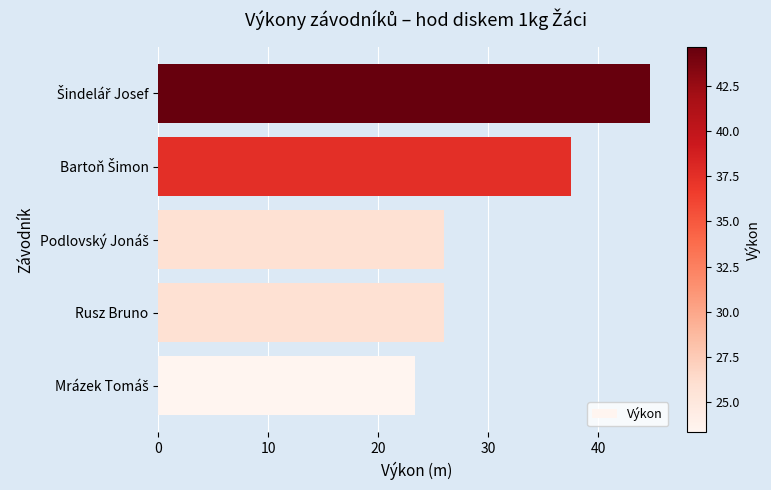

Does the chart contain any negative values?

No